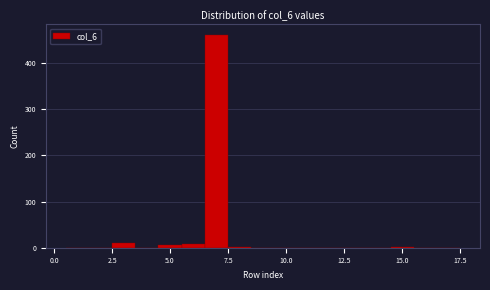

Around what value on the x-axis is the tallest bar? Give the approximate position of its centre, as read against the axis.

7.0